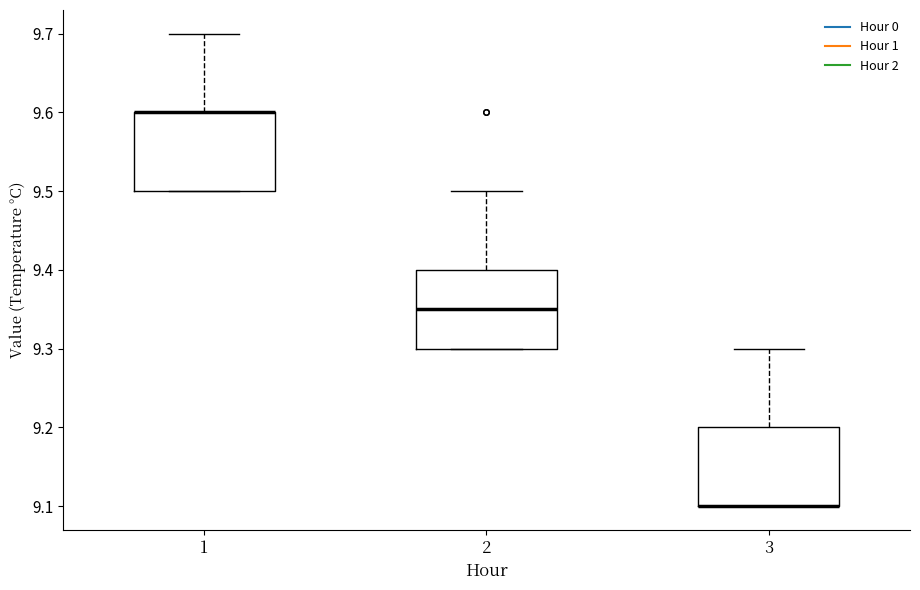

Reading left to right, read every box against the y-axis: the position of its median line, the range the box covers, and the ends of its whiskers. The values are not printed on the chart, so give them approximately, as read against the axis.

1: median 9.60 (drawn on the box's upper edge), box 9.50 to 9.60, whiskers 9.50 to 9.70
2: median 9.35, box 9.30 to 9.40, whiskers 9.30 to 9.50
3: median 9.10 (drawn on the box's lower edge), box 9.10 to 9.20, whiskers 9.10 to 9.30